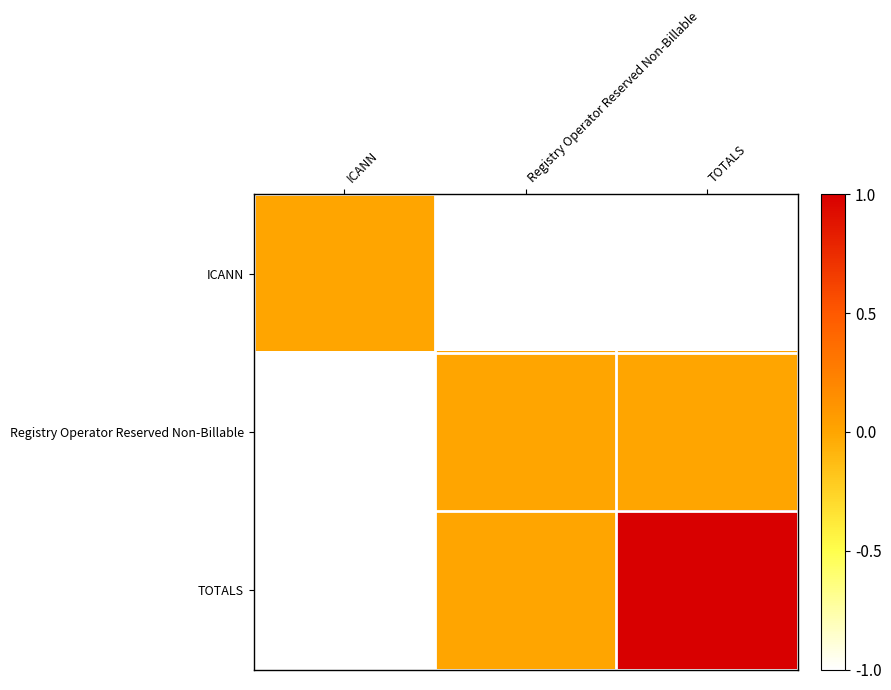

Rank the series by their average value, from highest to lowest.

TOTALS, Registry Operator Reserved Non-Billable, ICANN